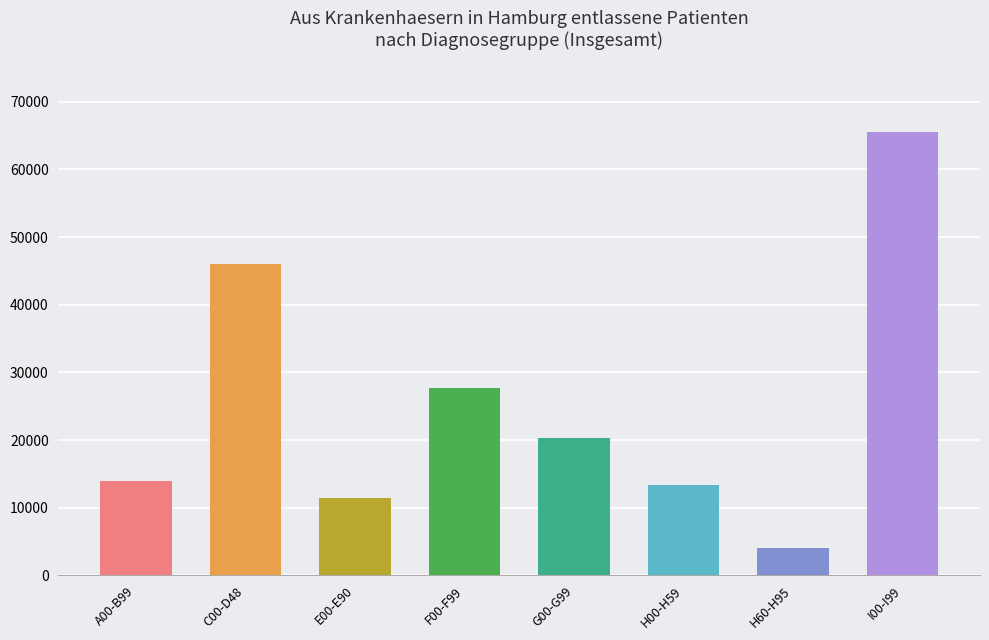

What is the greatest value displayed?

65570